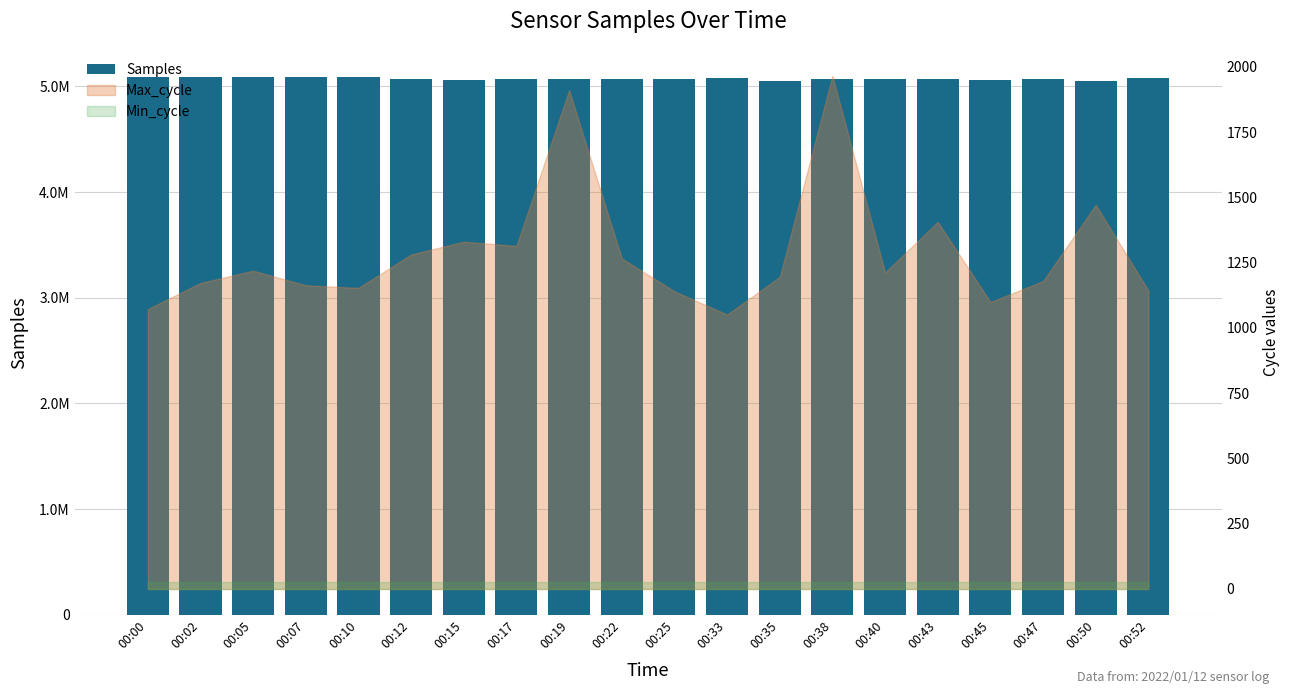

The chart shows a value of 8515563 at 00:25. True or false?

False